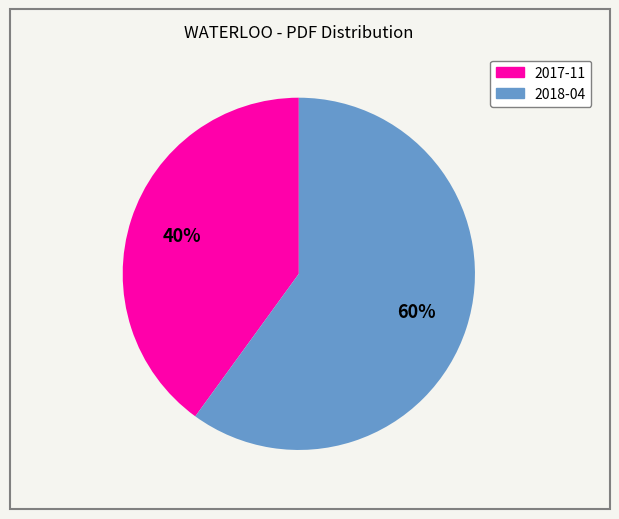

What percentage is the 2017-11 slice, to the nearest percent?

40%